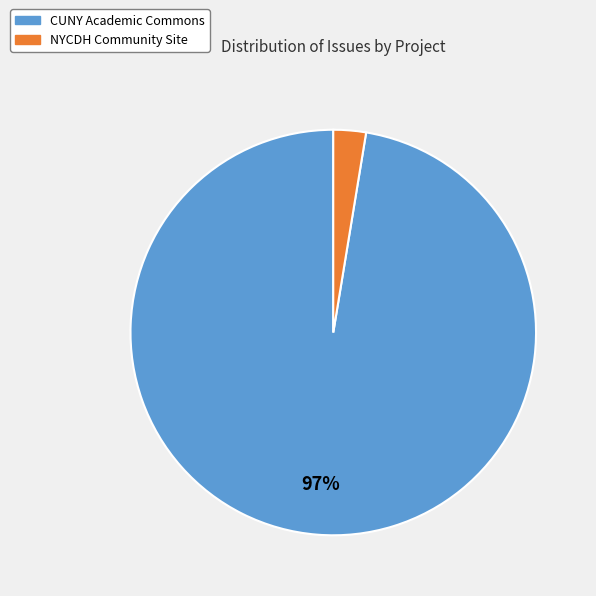

Is there any slice that represents more than half of the pie?

Yes